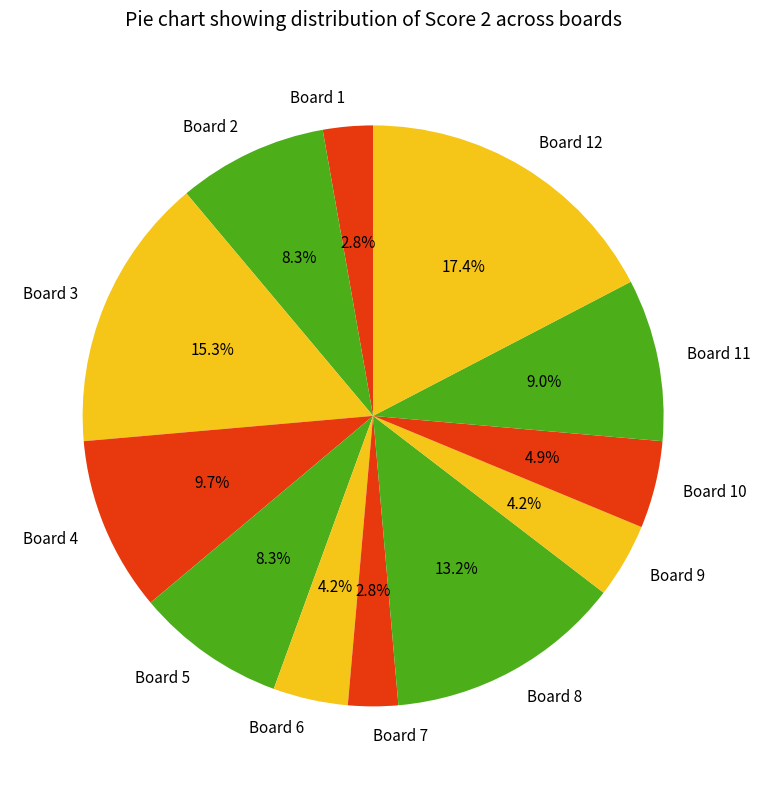

Between Board 3 and Board 1, which is larger?

Board 3